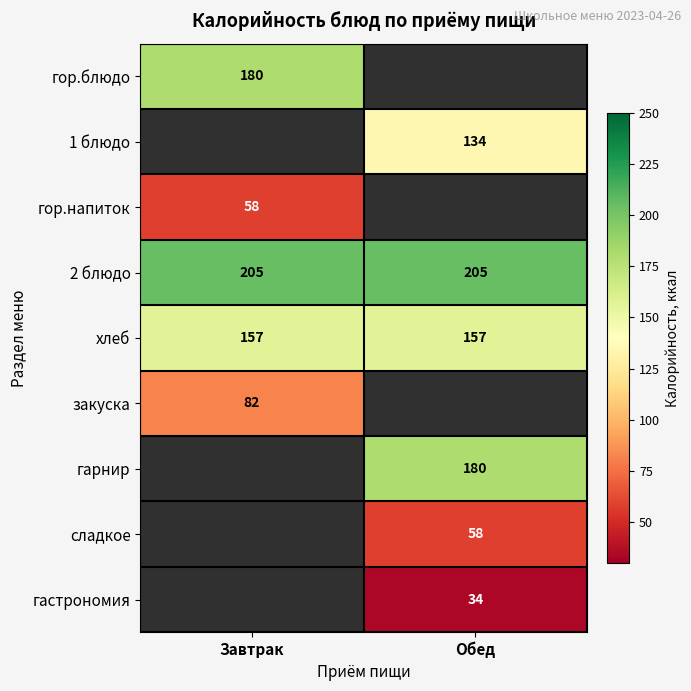

Is it true that 2 блюдо equals 205 at Завтрак?

True